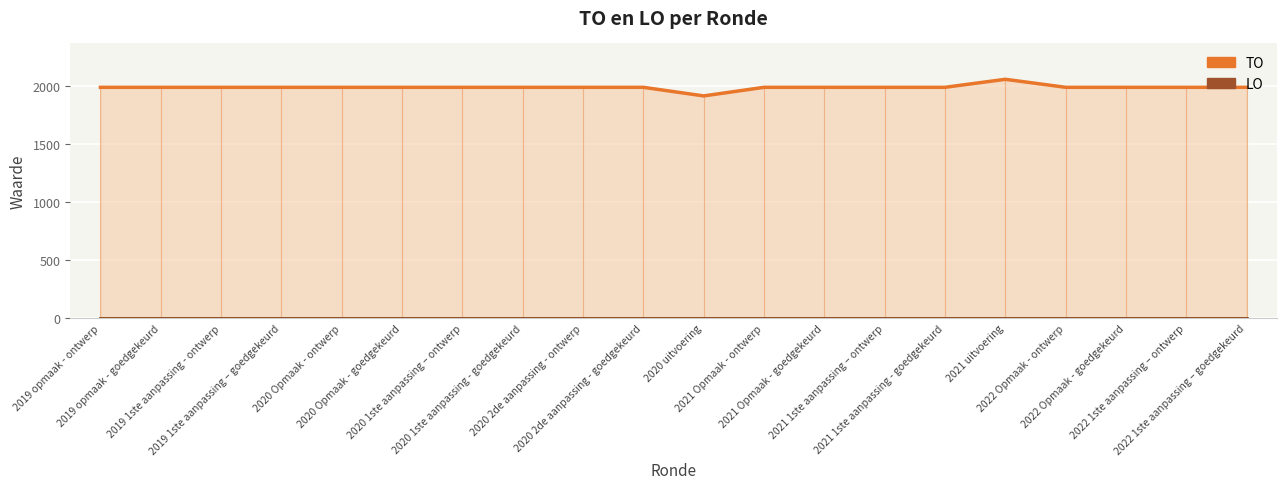

What is the sum of the TO (lijn) values at 2022 Opmaak - goedgekeurd and 2021 1ste aanpassing – ontwerp?

3976